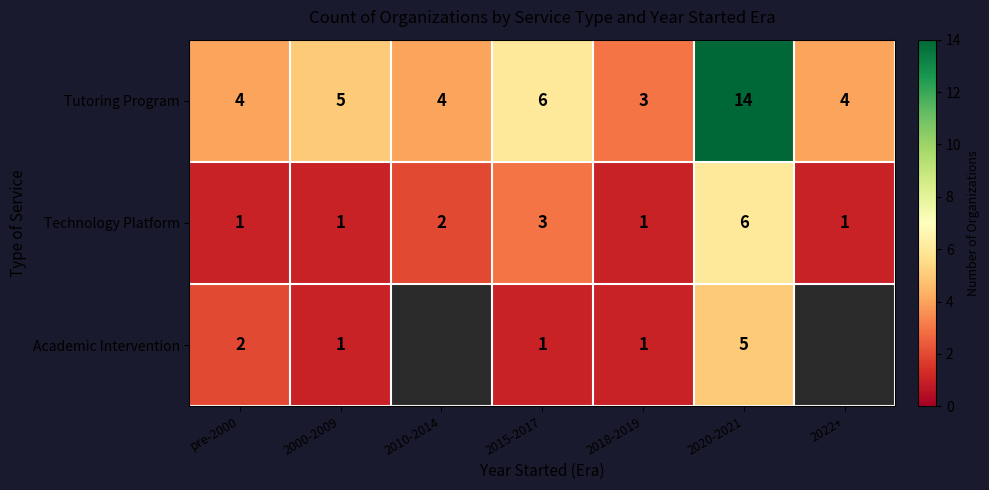

At how many categories does at least one series exceed 4?

3